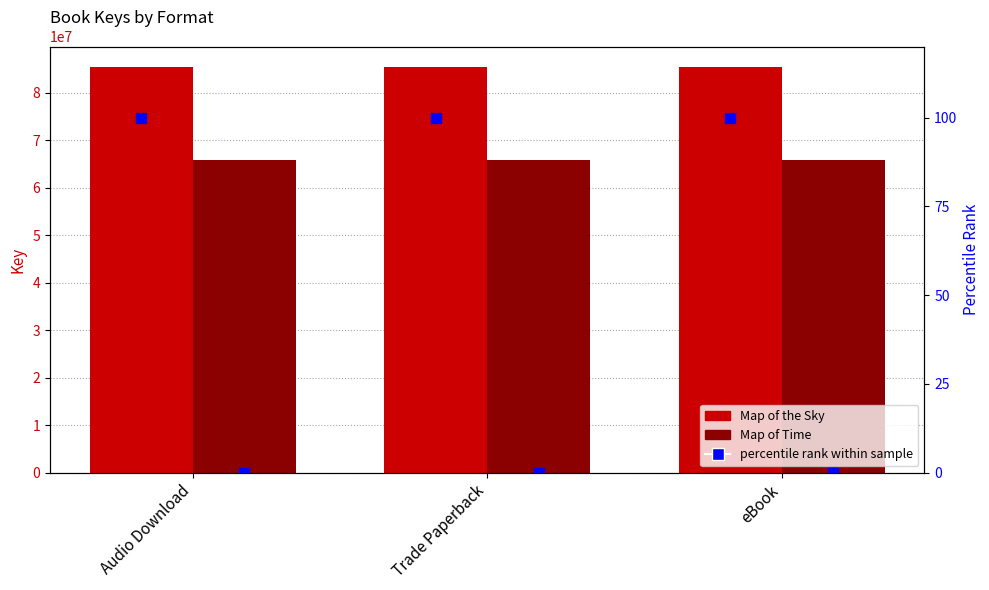

List the series in order of their peak value, highest first.

Map of the Sky, Map of Time, Map of the Sky percentile, Map of Time percentile